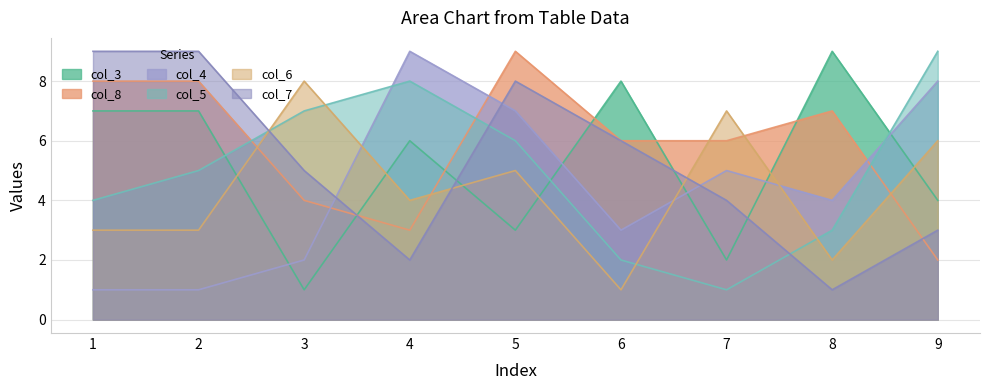

After their last crossing, which series has the higher values: col_6 or col_5?

col_5